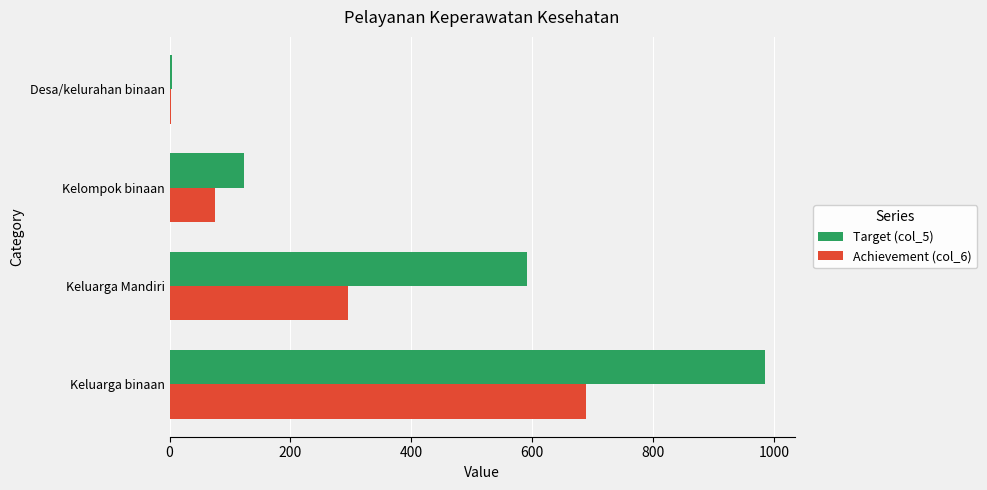

What is the sum of all Target (col_5) values?

1704.0